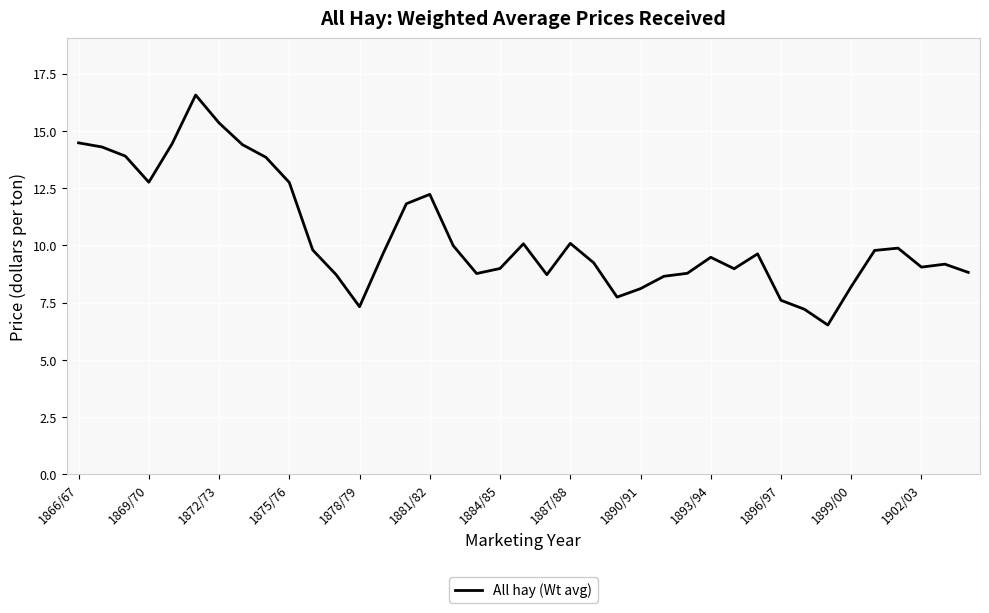

What is the smallest value displayed?

6.5